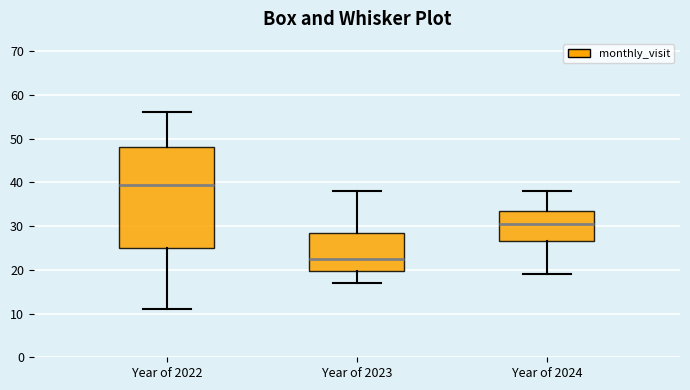

Which box's median line is the lowest?

Year of 2023